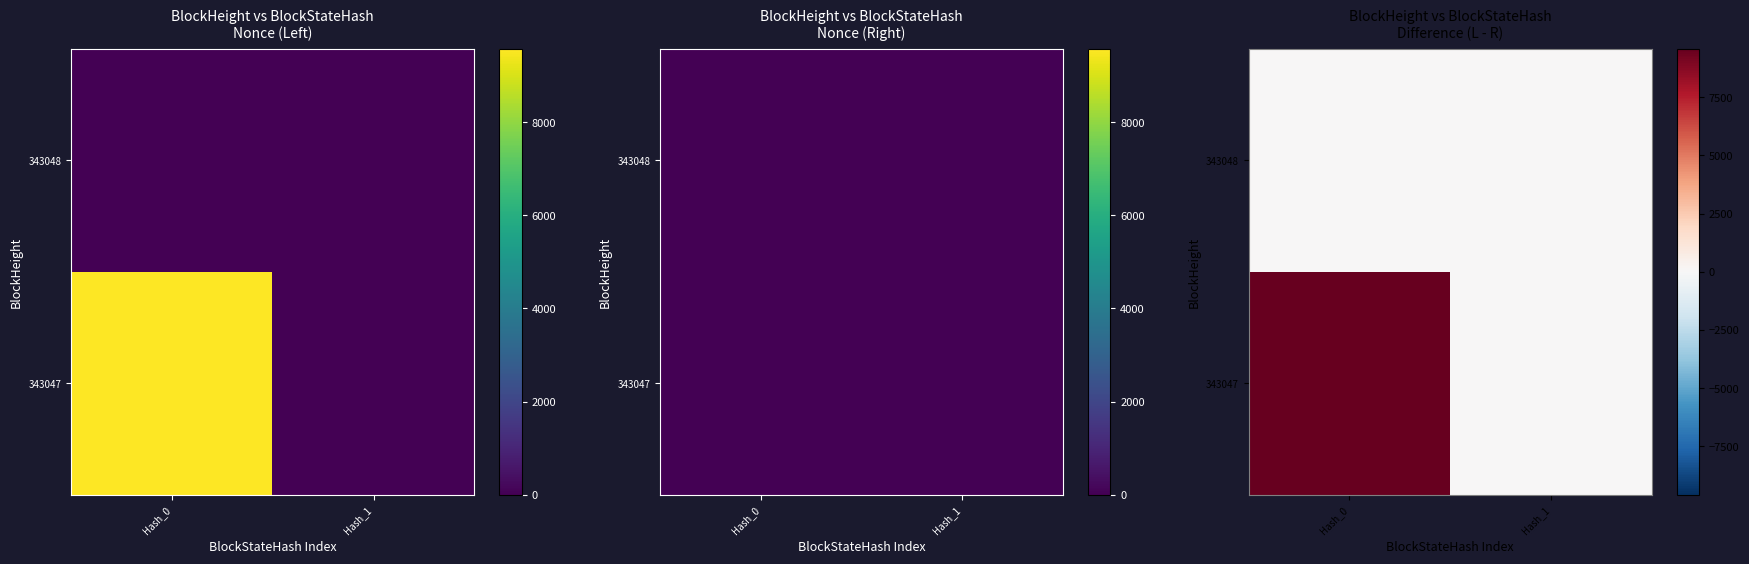

What is the maximum value for 343047?

9578